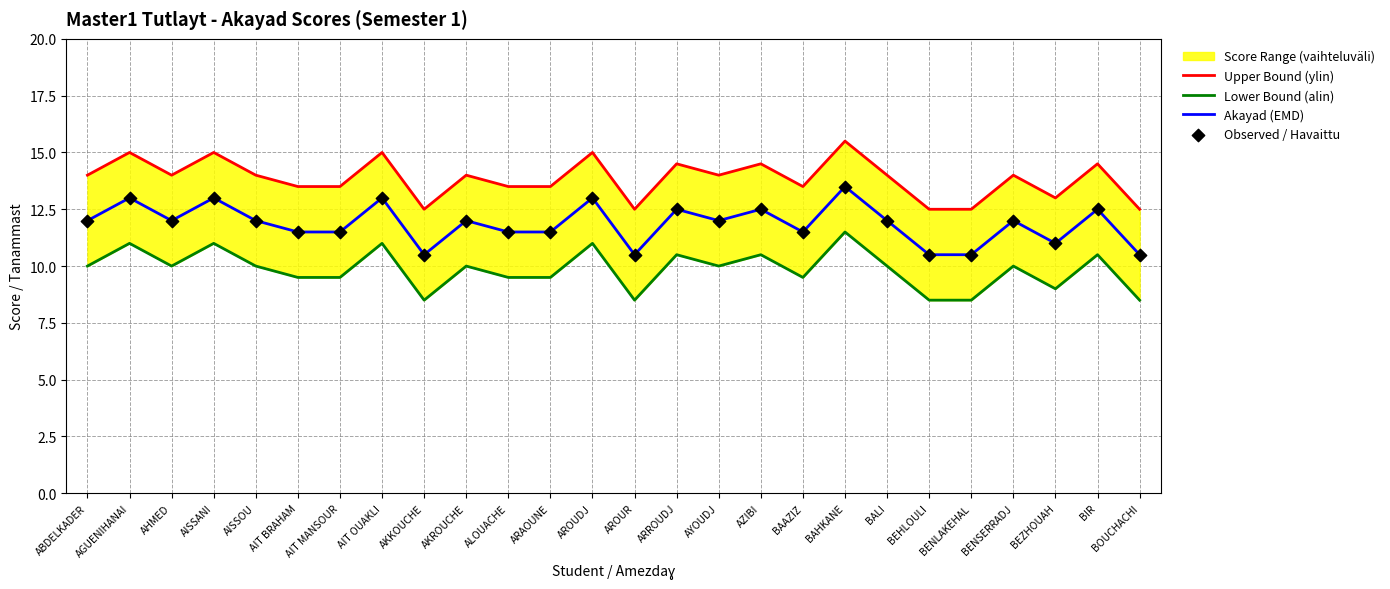

Which series has the largest total across all categories?

Upper Bound (ylin)